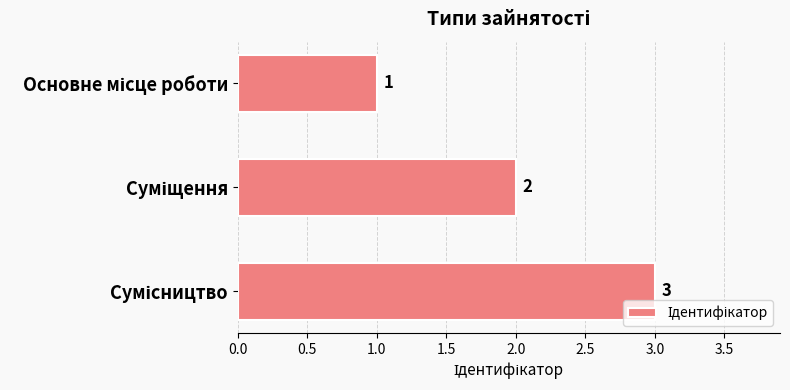

Are the bars grouped side by side (vs. stacked)?

No